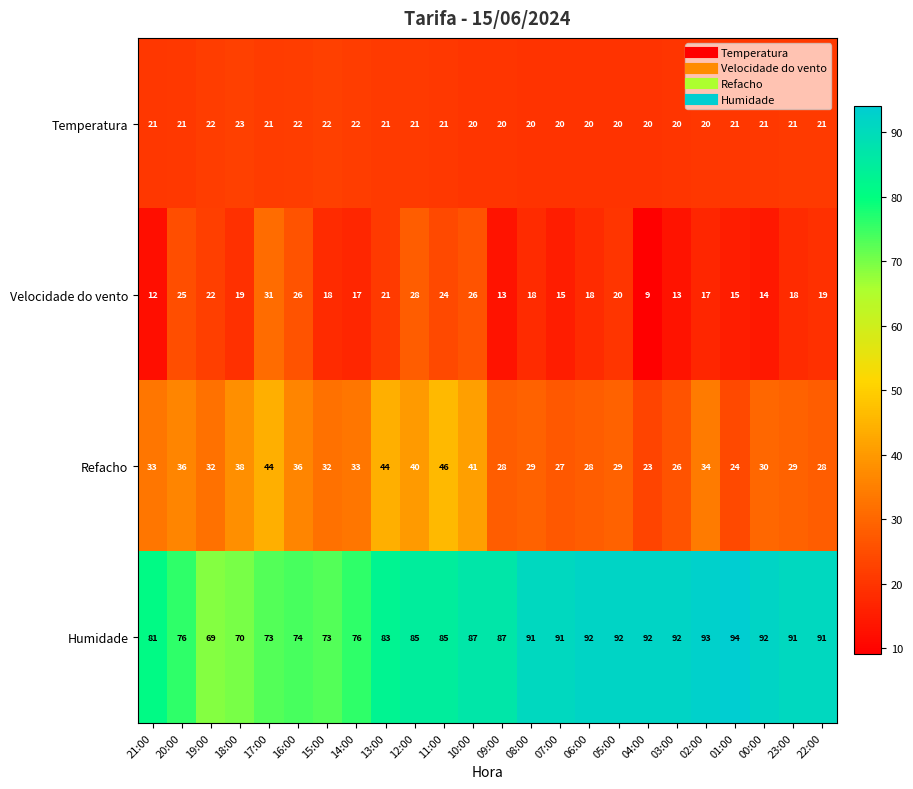

Rank the series at 06:00 from lowest to highest value.

Velocidade do vento, Temperatura, Refacho, Humidade